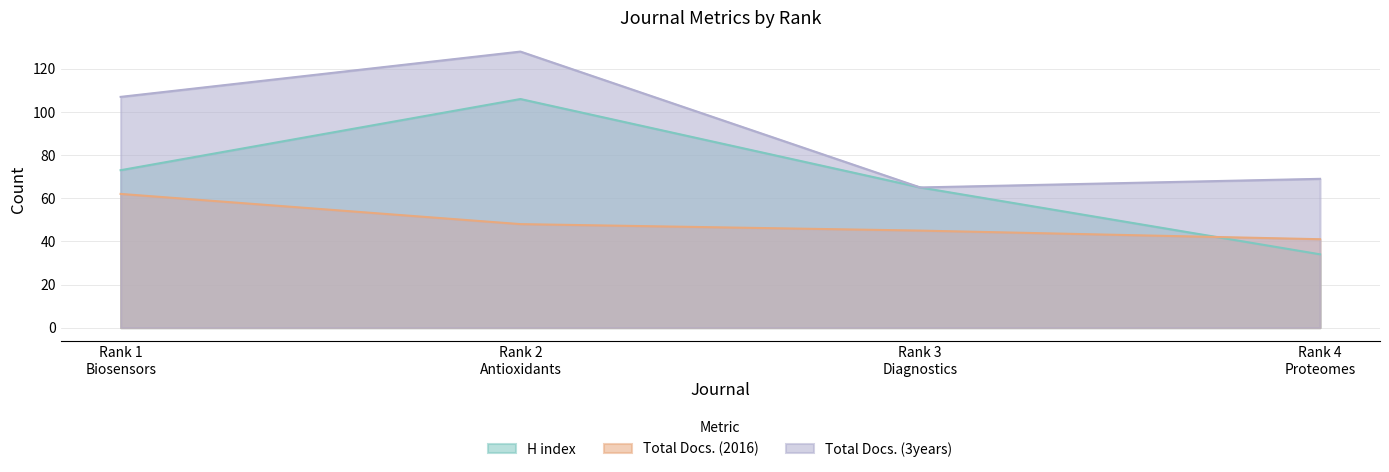

What is the maximum value shown in the chart?

128